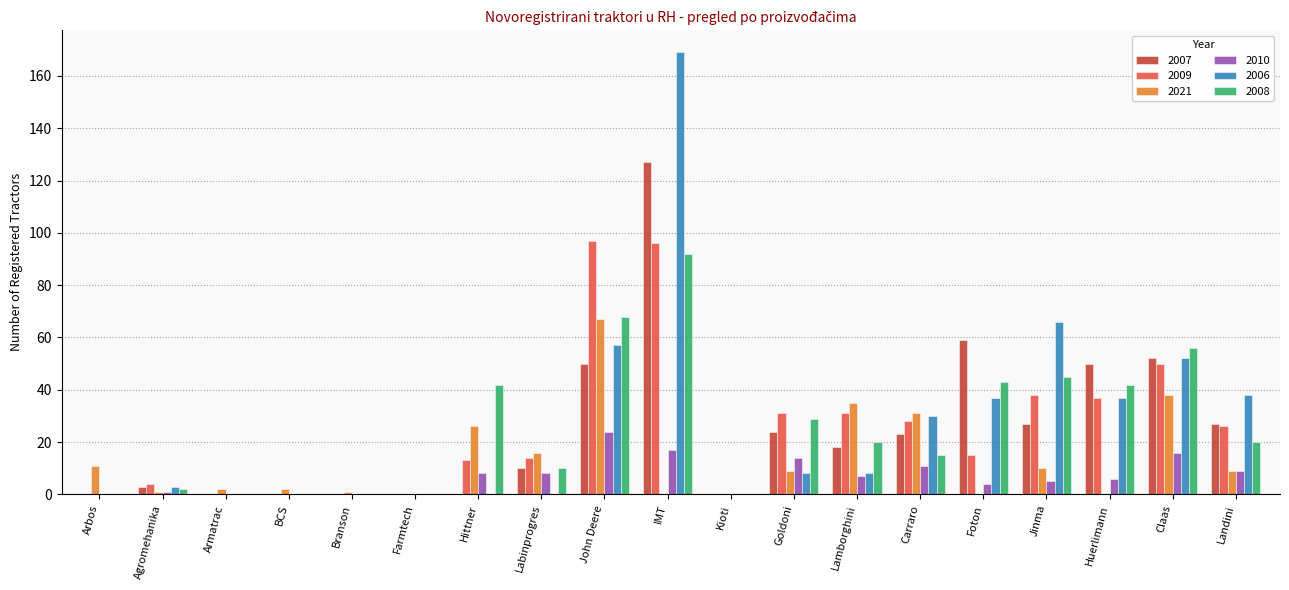

What are all the series names shown in the legend?

2007, 2009, 2021, 2010, 2006, 2008